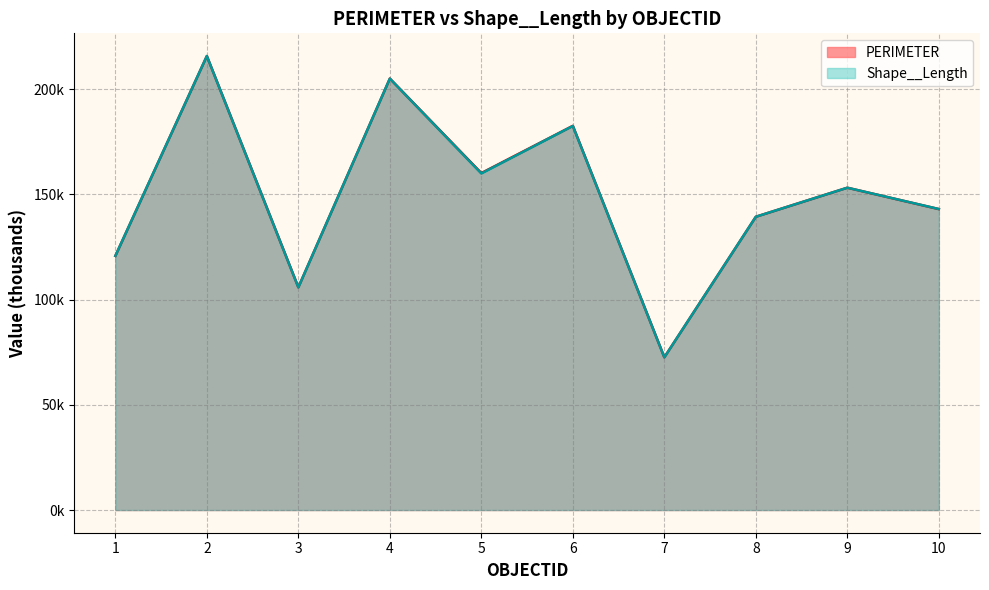

What is the greatest value displayed?

215.8